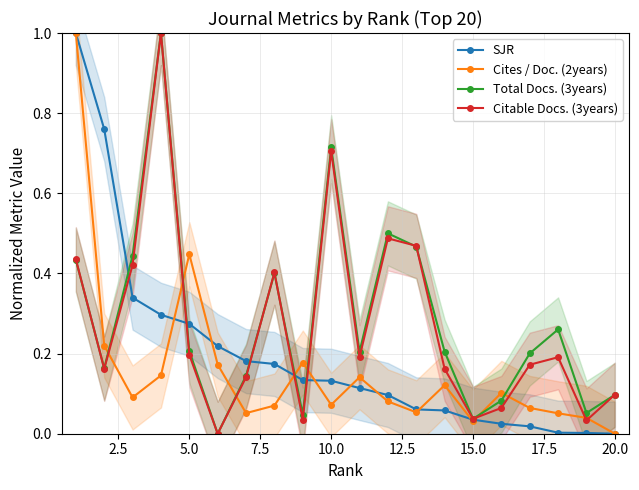

How many positive values does the SJR series have?

19